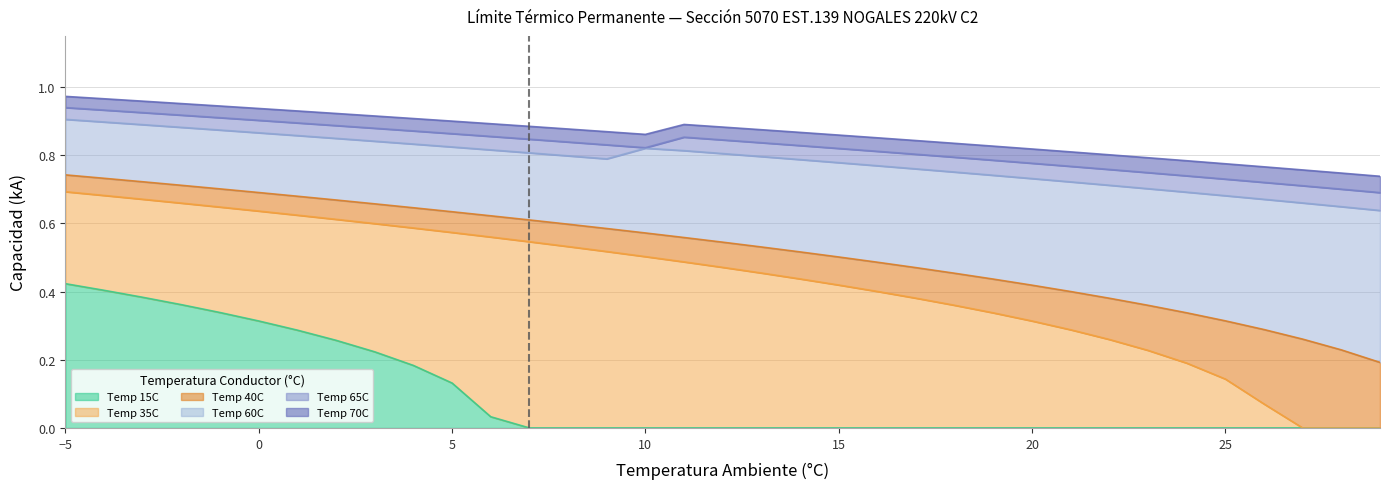

At which category does Temp 70C reach its first local valley?

10